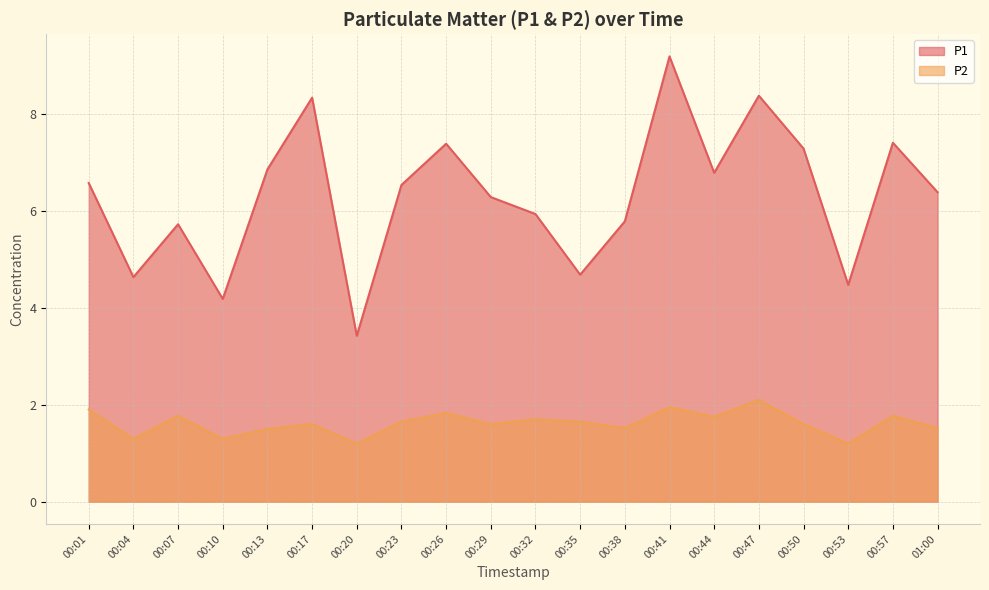

What is the lowest value of the P2 series?

1.2